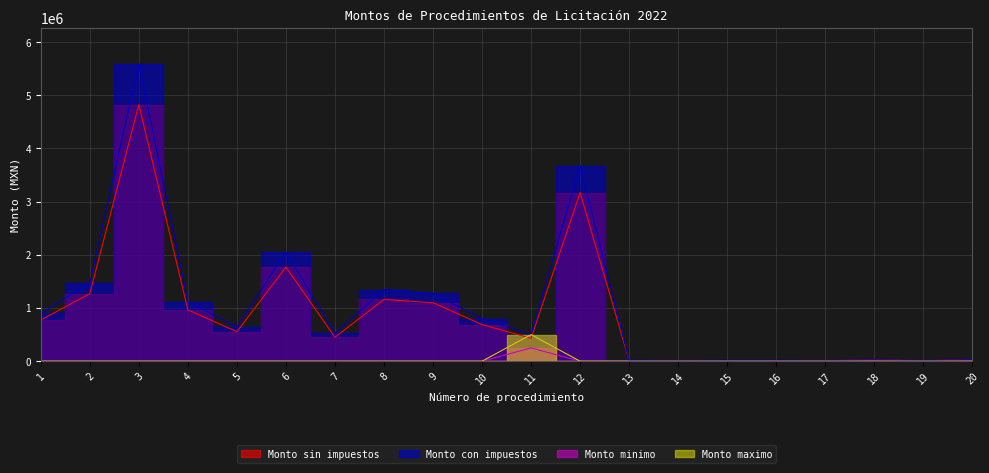

Reading right to left, what are all the values shown in this chart?

Monto sin impuestos: 25245.0	9990.0	22275.0	10260.0	12015.0	12150.0	9585.0	12285.0	3169716.0	431034.5	689655.2	1098563.0	1161801.7	450000.0	1769000.0	555356.6	965226.6	4824785.2	1270263.4	773962.3
Monto con impuestos: 29284.2	11588.4	25839.0	11901.6	13937.4	14094.0	11118.6	14250.6	3676870.6	500000.0	800000.0	1274333.1	1347690.0	522000.0	2052040.0	644213.7	1119662.8	5596750.8	1473505.5	897796.3
Monto minimo: 0.0	0.0	0.0	0.0	0.0	0.0	0.0	0.0	0.0	250000.0	0.0	0.0	0.0	0.0	0.0	0.0	0.0	0.0	0.0	0.0
Monto maximo: 0.0	0.0	0.0	0.0	0.0	0.0	0.0	0.0	0.0	500000.0	0.0	0.0	0.0	0.0	0.0	0.0	0.0	0.0	0.0	0.0